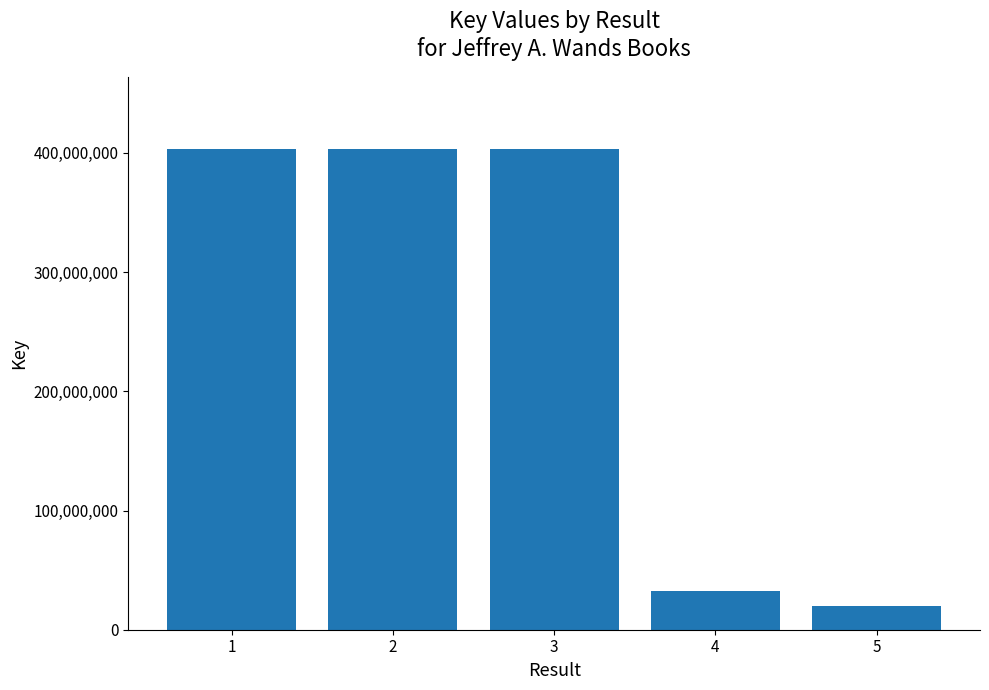

How many bars are there in total?

5